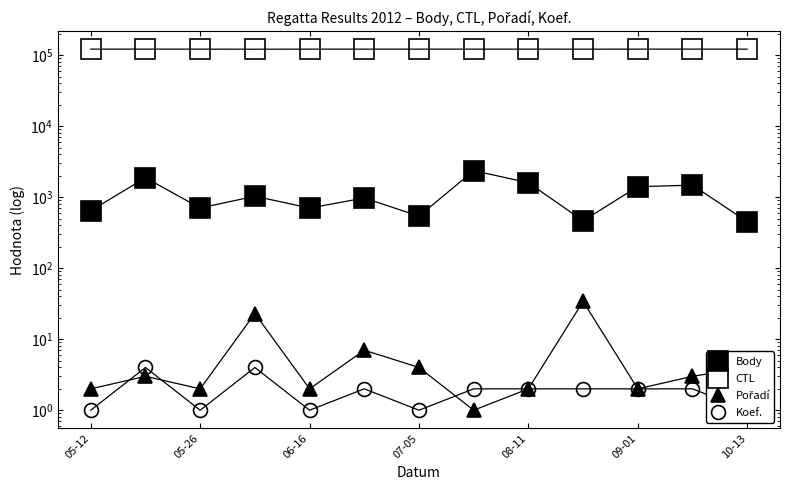

How many data points in Body are above 973?

6